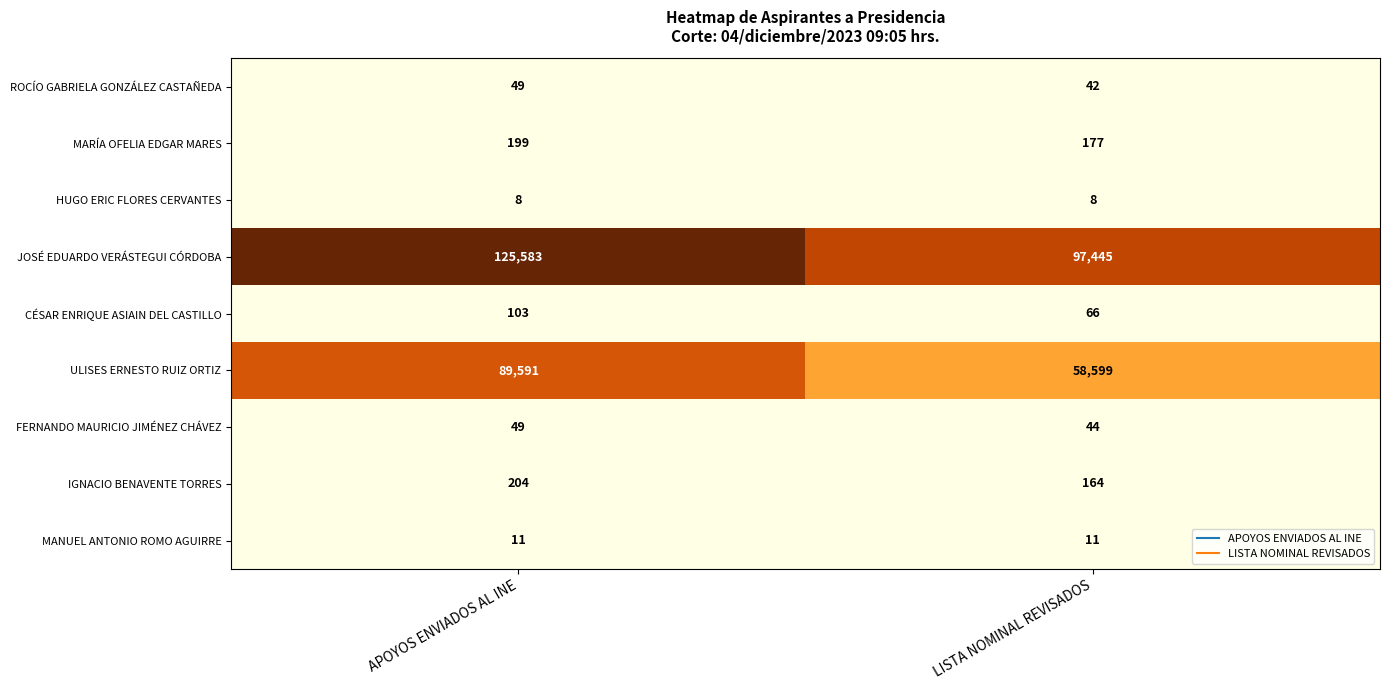

Which series has the largest range (max minus min)?

ULISES ERNESTO RUIZ ORTIZ